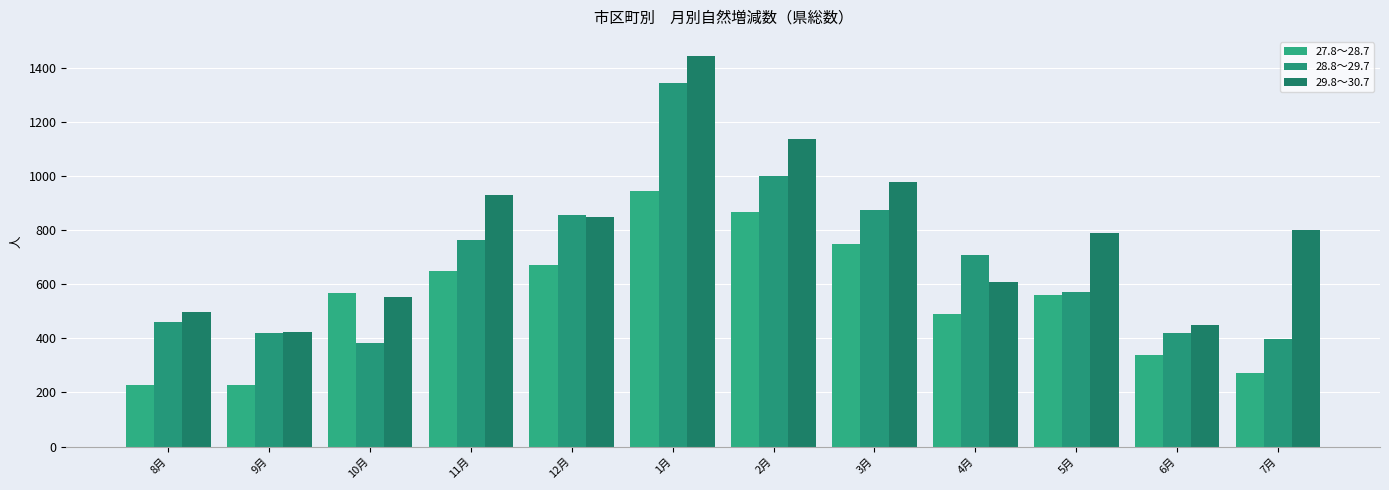

Rank the series by their maximum value, from lowest to highest.

27.8～28.7, 28.8～29.7, 29.8～30.7